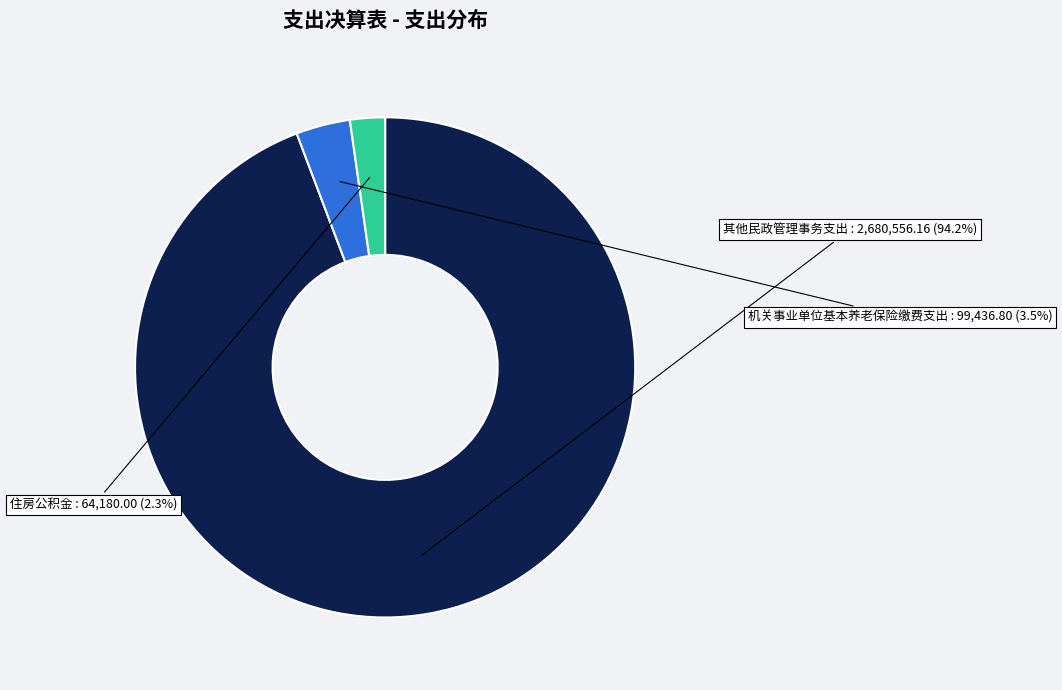

Does any single category account for the majority?

Yes